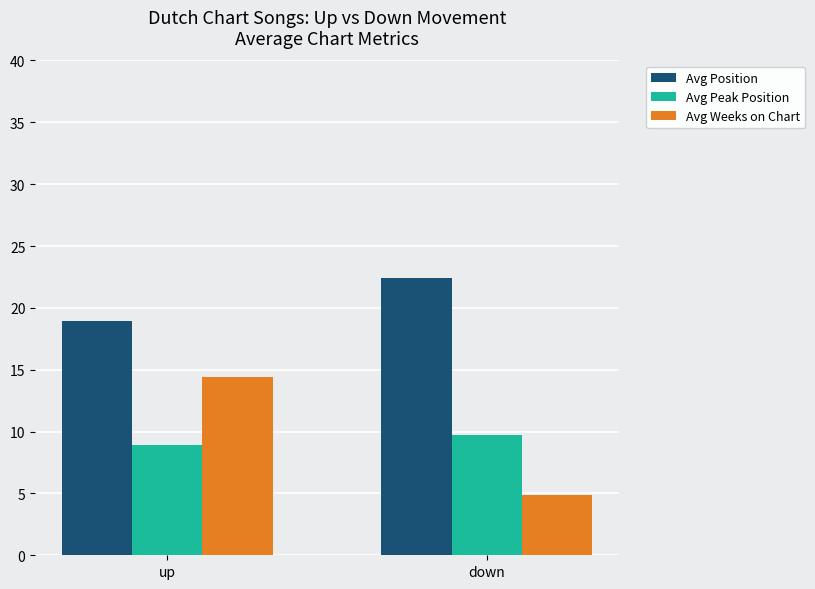

At which category is the sum across all series the highest?

up